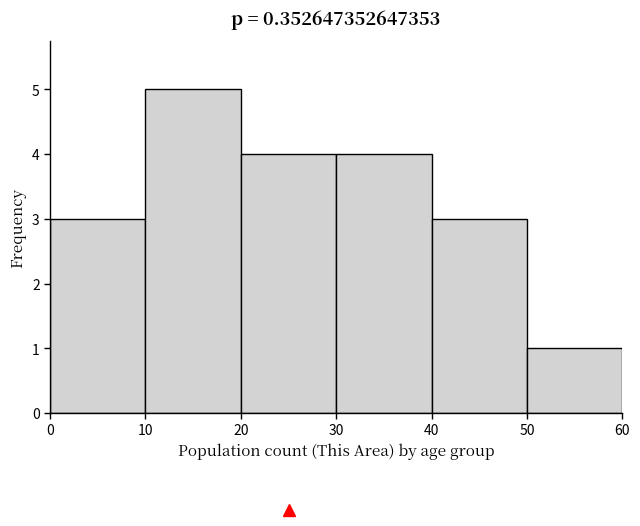

Reading left to right, list every bar in this chart as the range it spans on the x-axis followed by its height. The values are not printed on the chart, so give them approximately, as read against the axis.

0 to 10: 3
10 to 20: 5
20 to 30: 4
30 to 40: 4
40 to 50: 3
50 to 60: 1